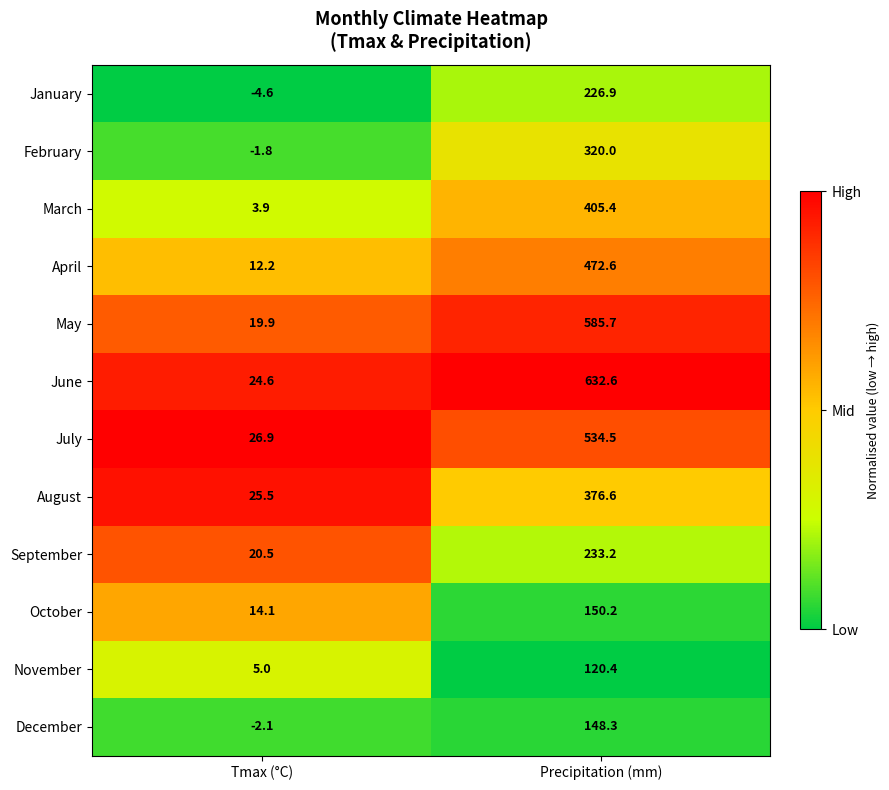

Which series has the widest spread of values?

June